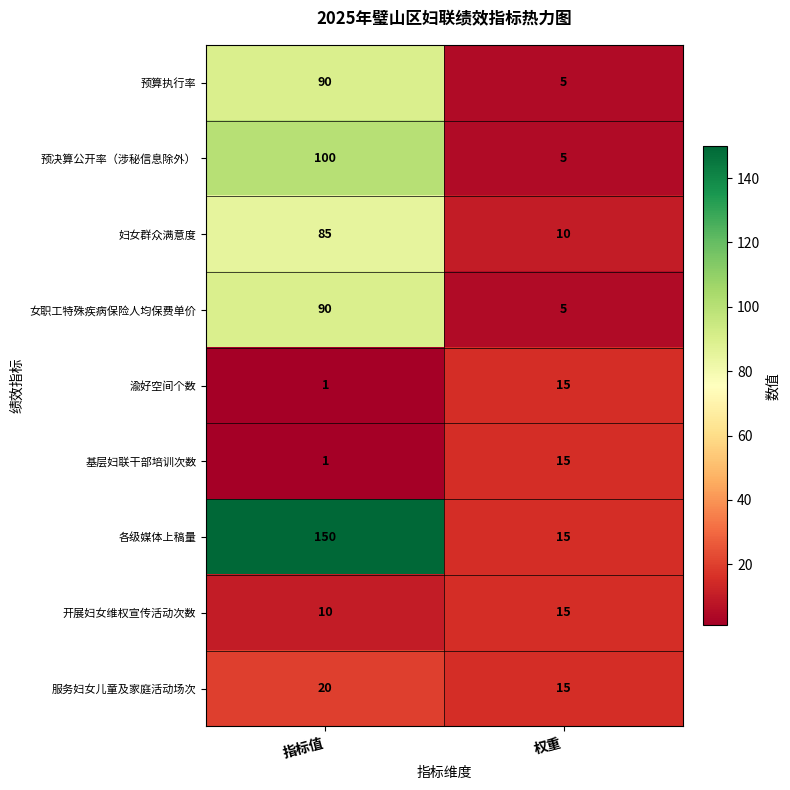

What is the difference between the maximum and minimum values in the 预决算公开率（涉秘信息除外） series?

95